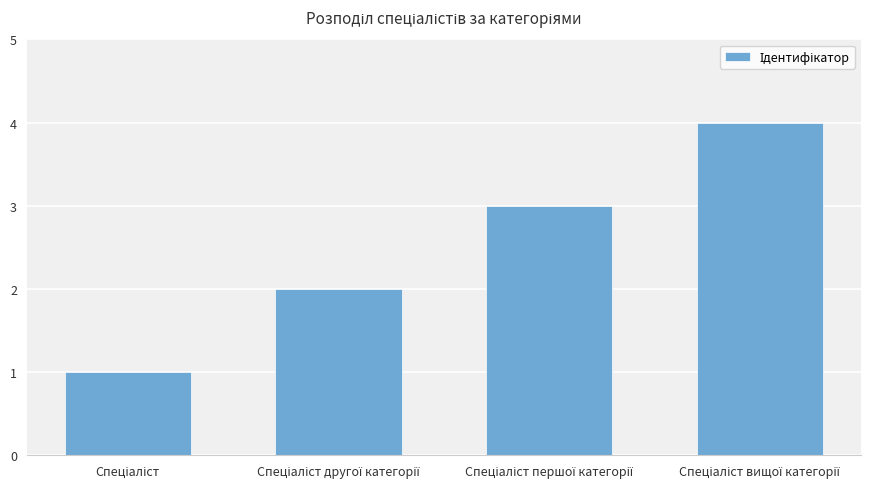

What is the difference between the maximum and minimum values?

3